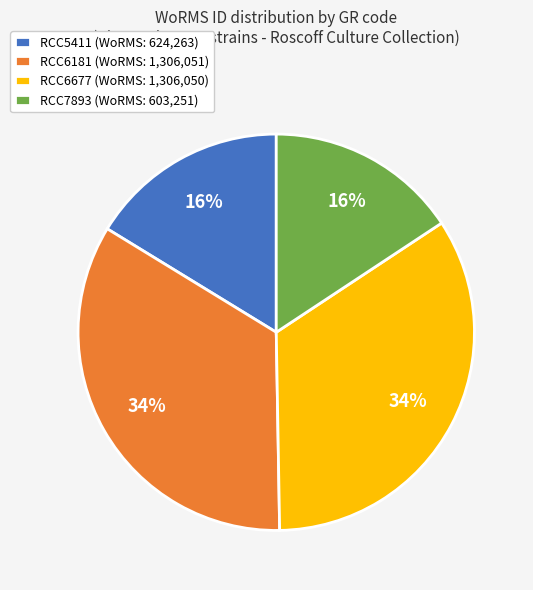

To the nearest percent, what portion does RCC7893 represent?

16%